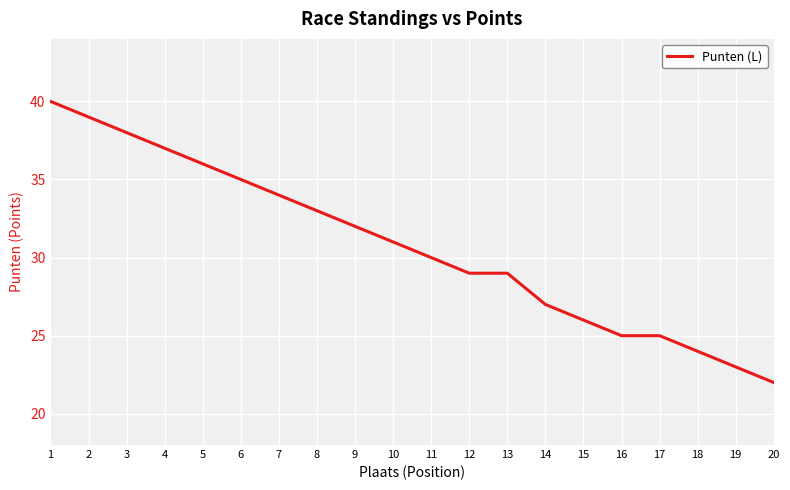

Which category has the lowest value across all series?

20